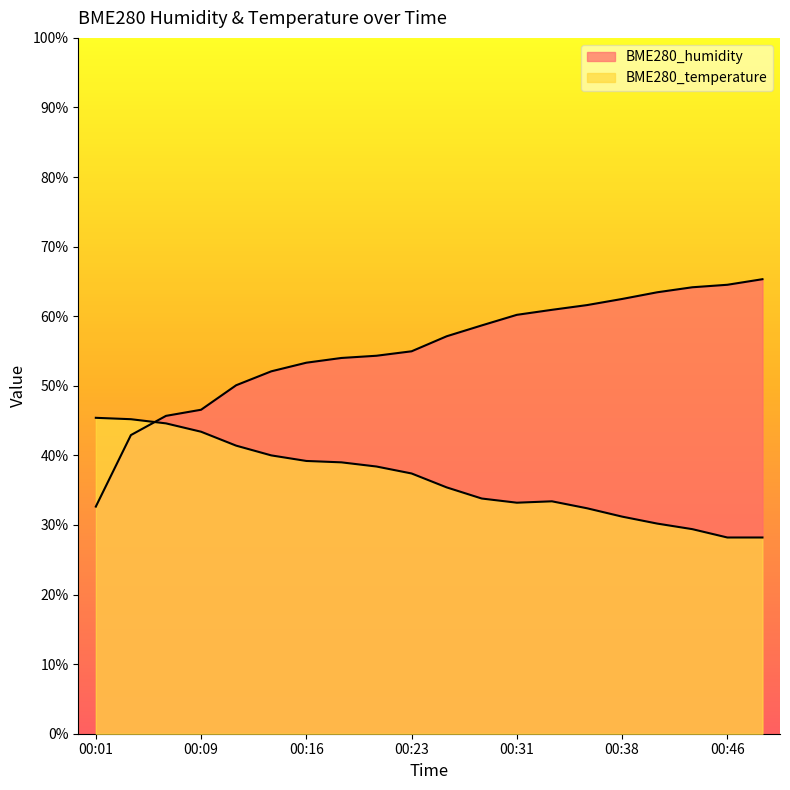

Reading left to right, extract all data points from this chart.

BME280_humidity: 32.6	42.9	45.7	46.6	50.1	52.1	53.3	54.0	54.3	55.0	57.1	58.7	60.2	60.9	61.6	62.5	63.4	64.2	64.5	65.3
BME280_temperature: 45.4	45.2	44.6	43.4	41.4	40.0	39.2	39.0	38.4	37.4	35.4	33.8	33.2	33.4	32.4	31.2	30.2	29.4	28.2	28.2